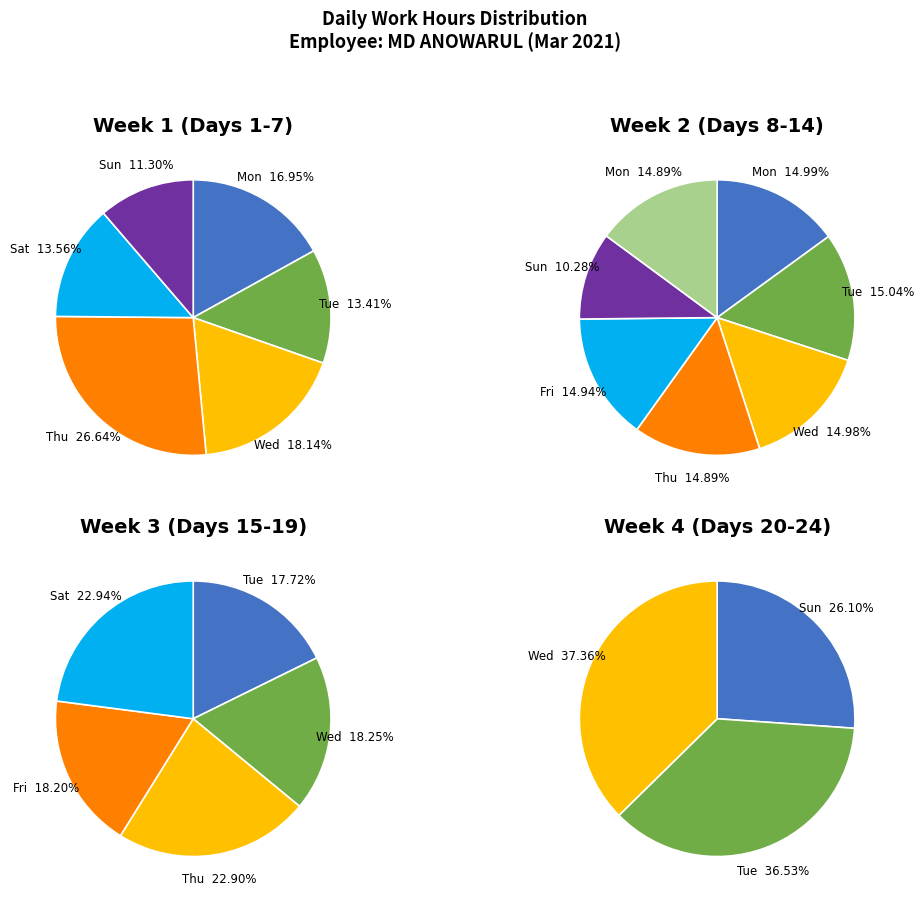

The Day 4 slice represents 1% of the pie. True or false?

False